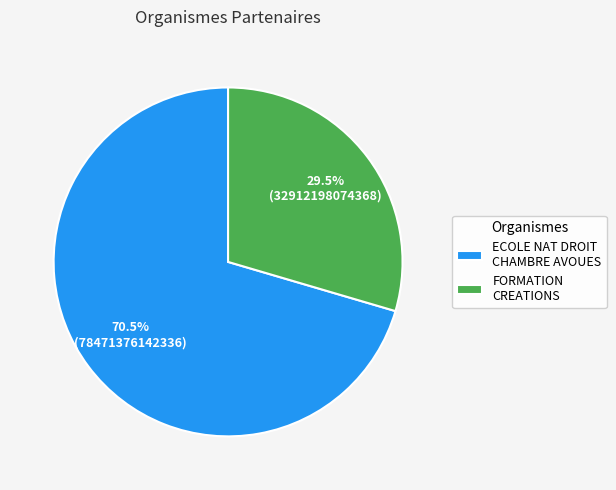

Is there a majority slice in this chart?

Yes